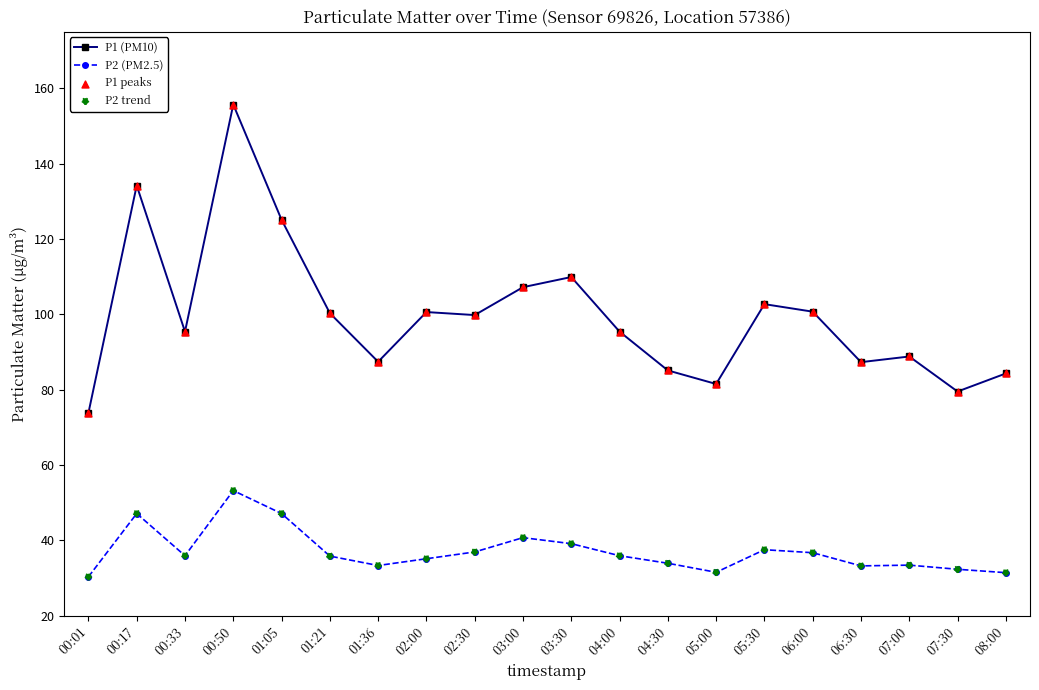

What is the label of the 5th point from the right?

06:00